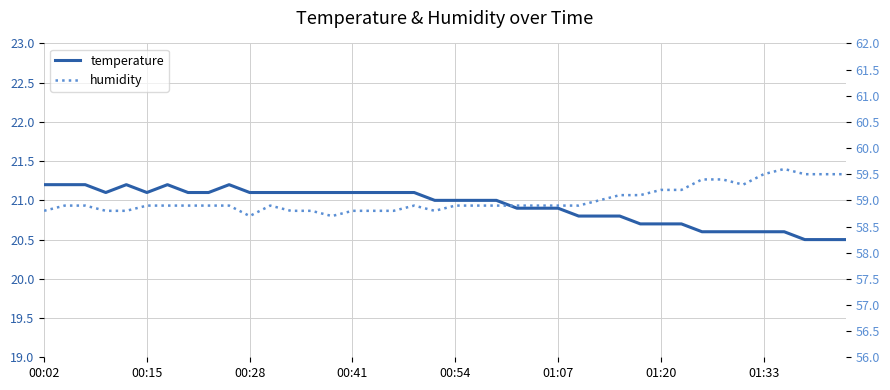

Where is the first local minimum for humidity?

00:28